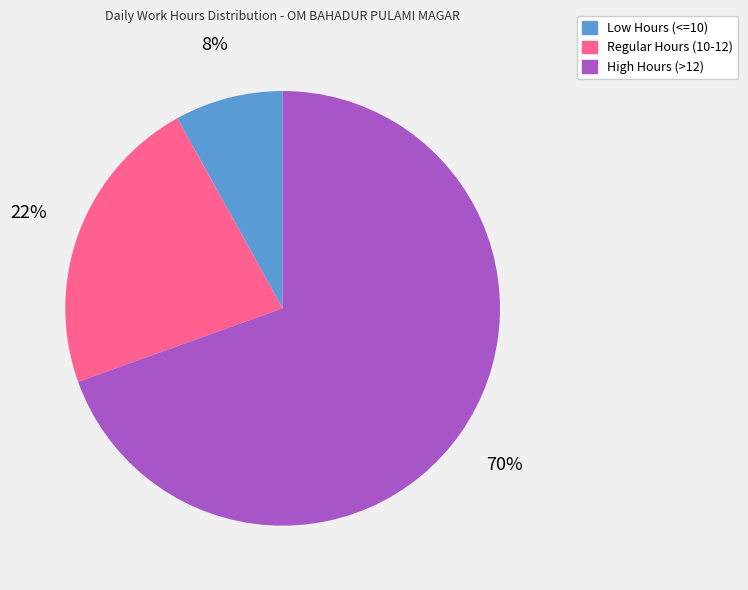

What is the largest slice in the pie chart?

High Hours (>12)